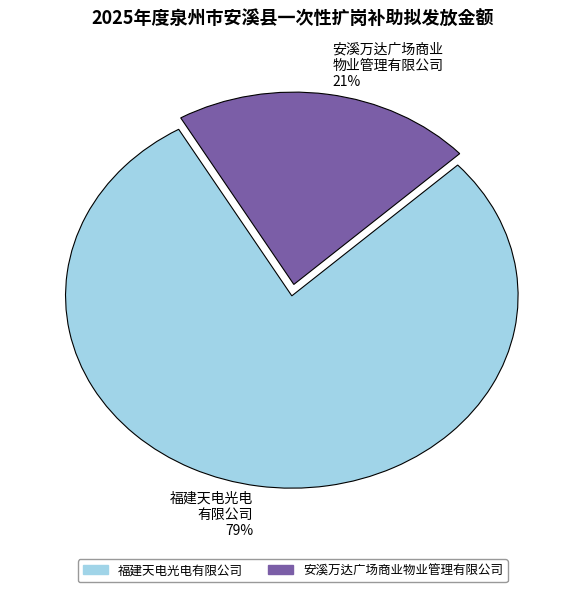

Rank the categories by value from lowest to highest.

安溪万达广场商业 物业管理有限公司 21%, 福建天电光电 有限公司 79%